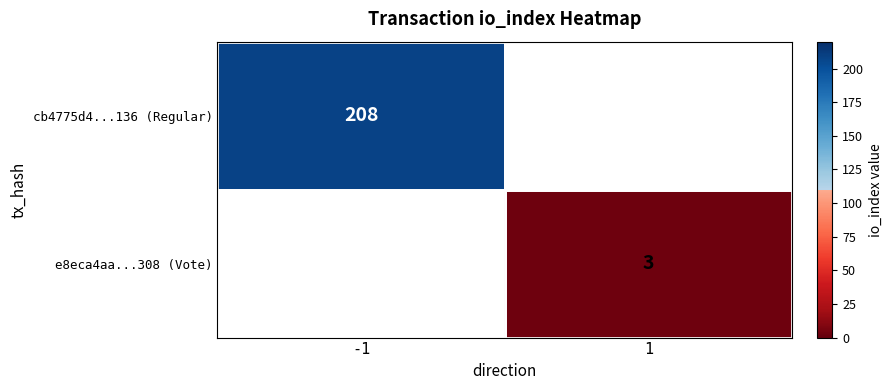

Which category has the highest value across all series?

-1